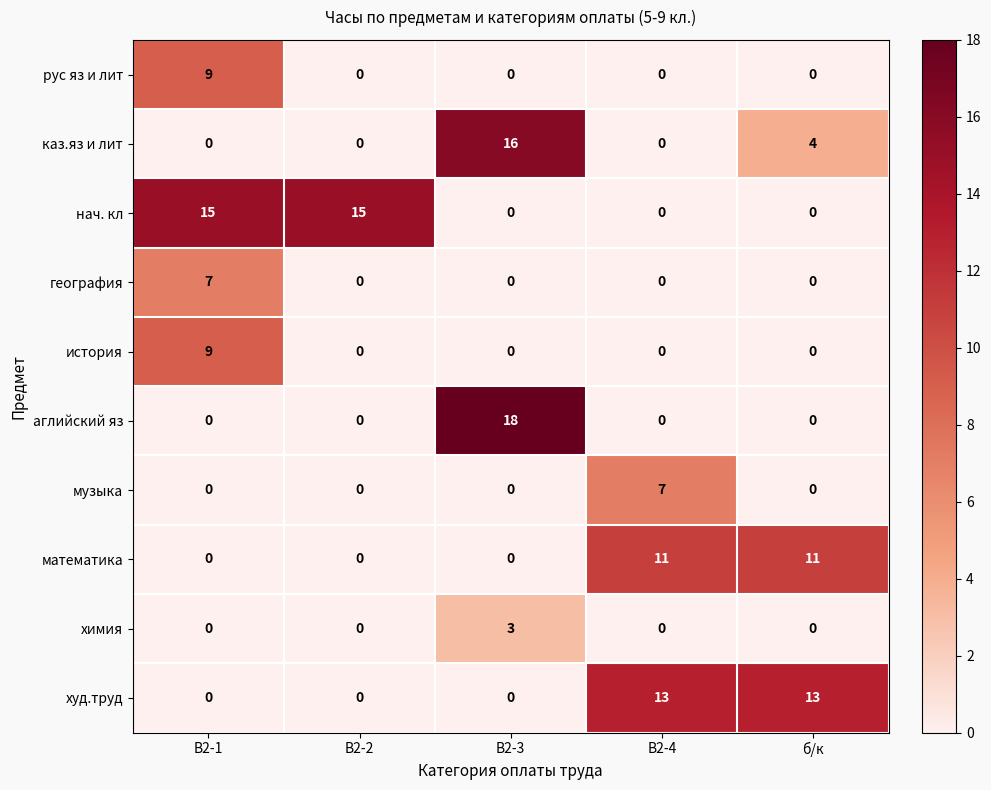

The value of нач. кл at В2-2 is 15. True or false?

True